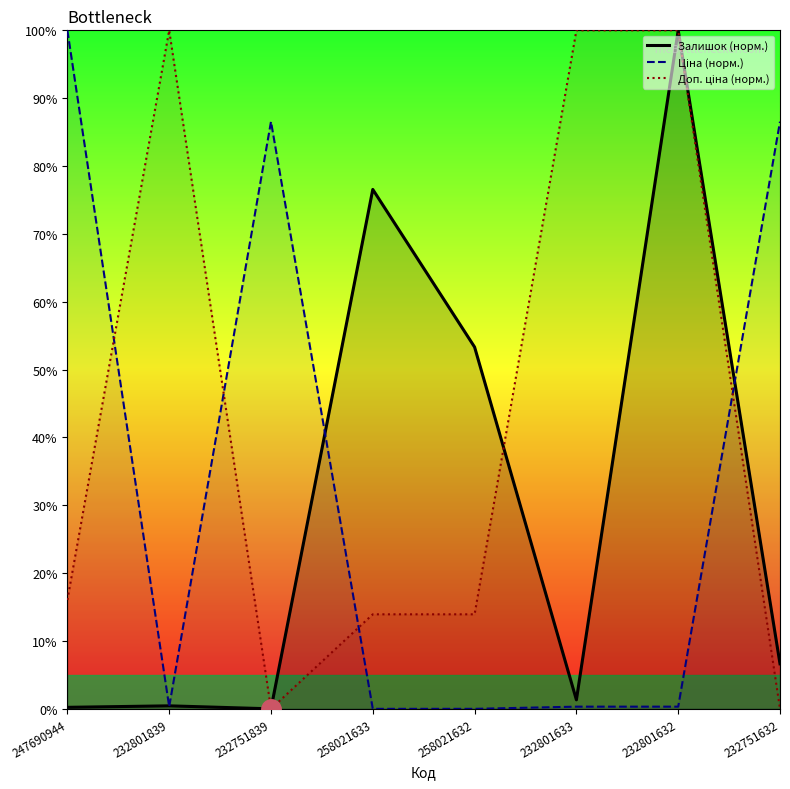

What is the label of the 7th point from the right?

232801839